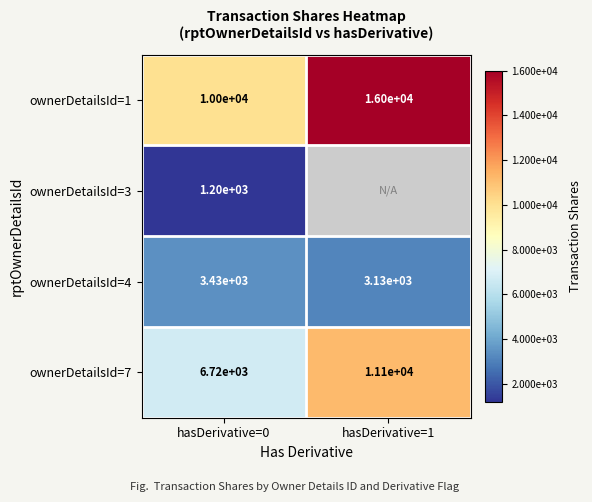

Which category has the lowest value in the ownerDetailsId=4 series?

hasDerivative=1